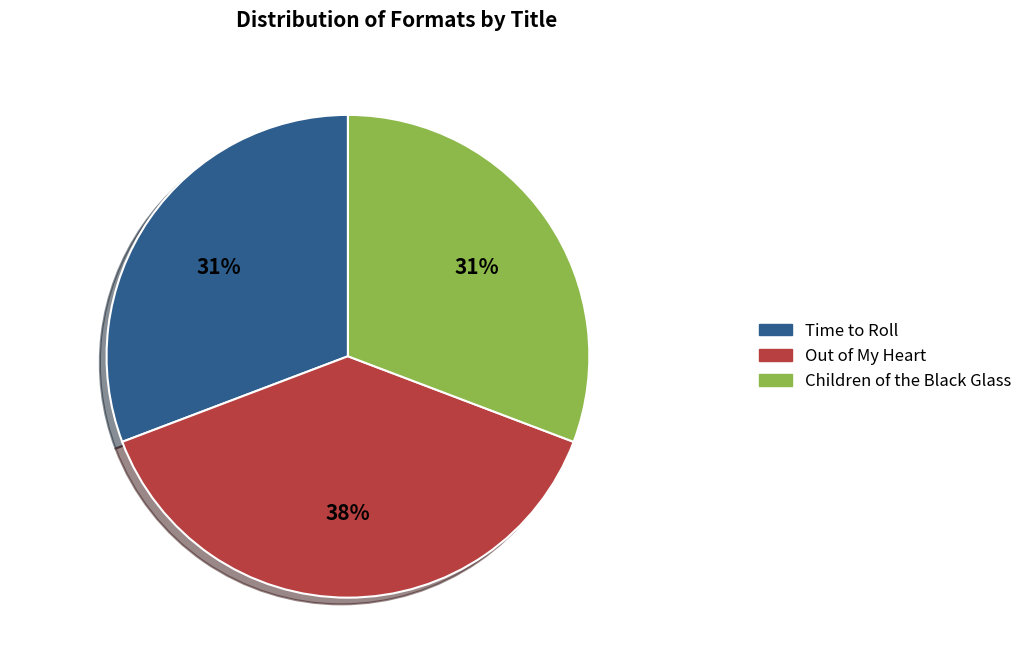

To the nearest percent, what is the average slice percentage?

33%